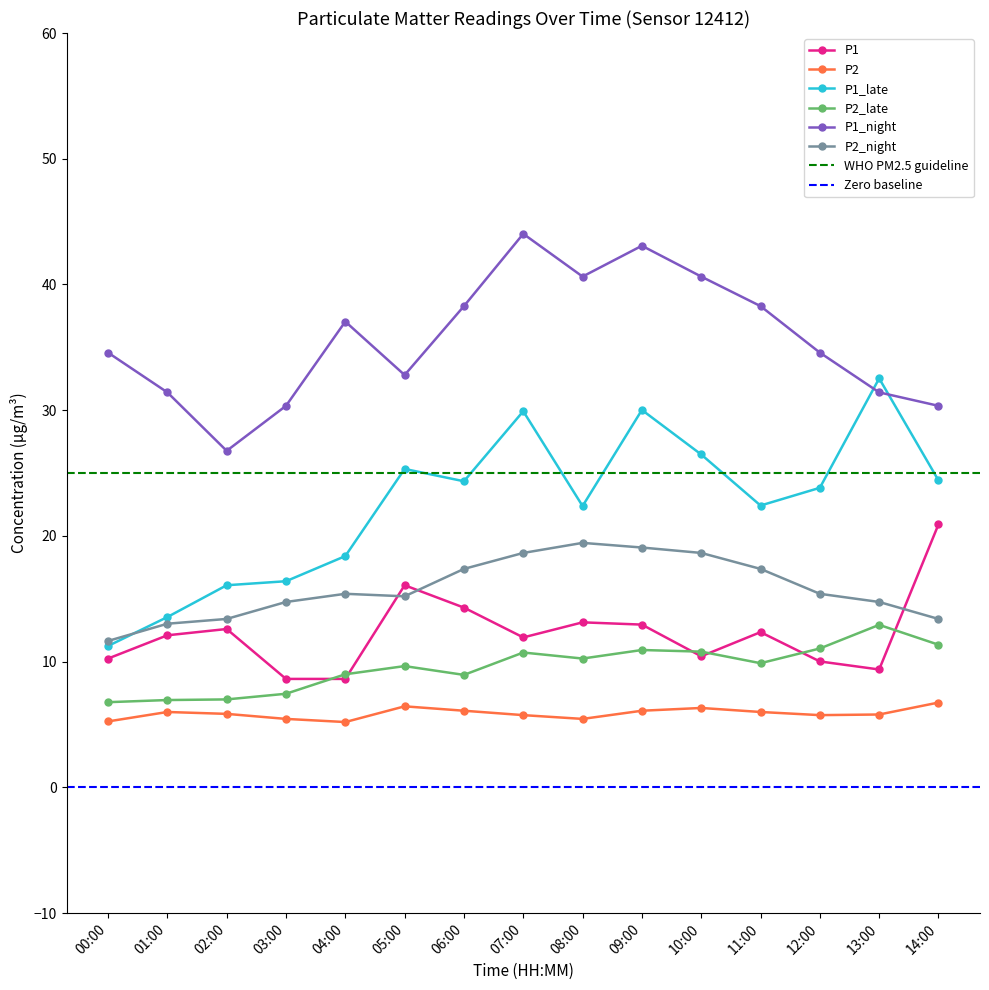

What is the sum of all P1_night values?

534.2